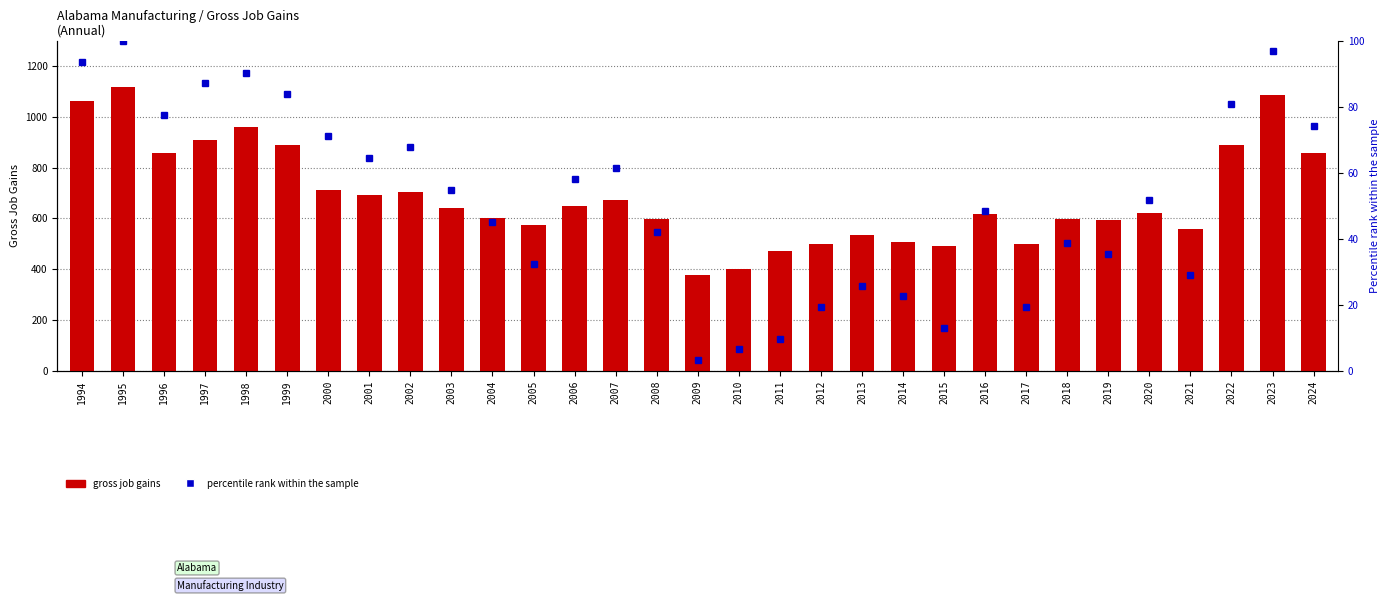

Count the number of data series in this chart.

2